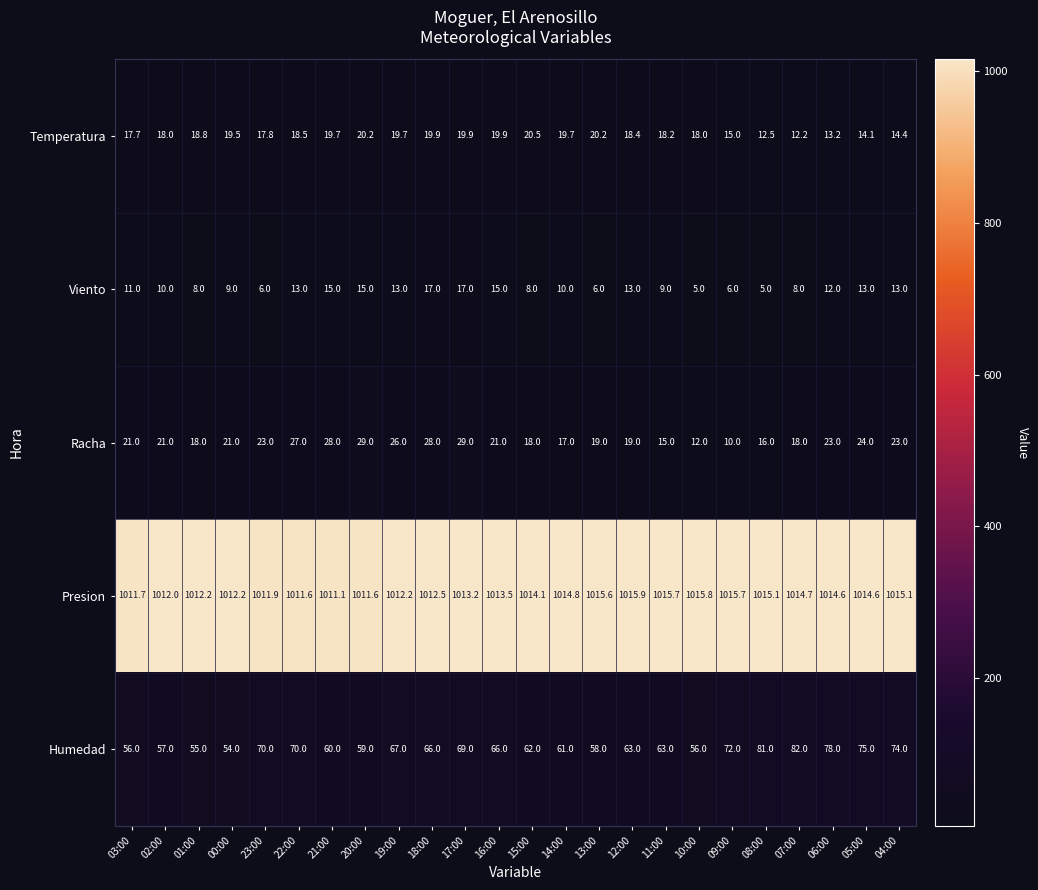

Which series has the widest spread of values?

Humedad